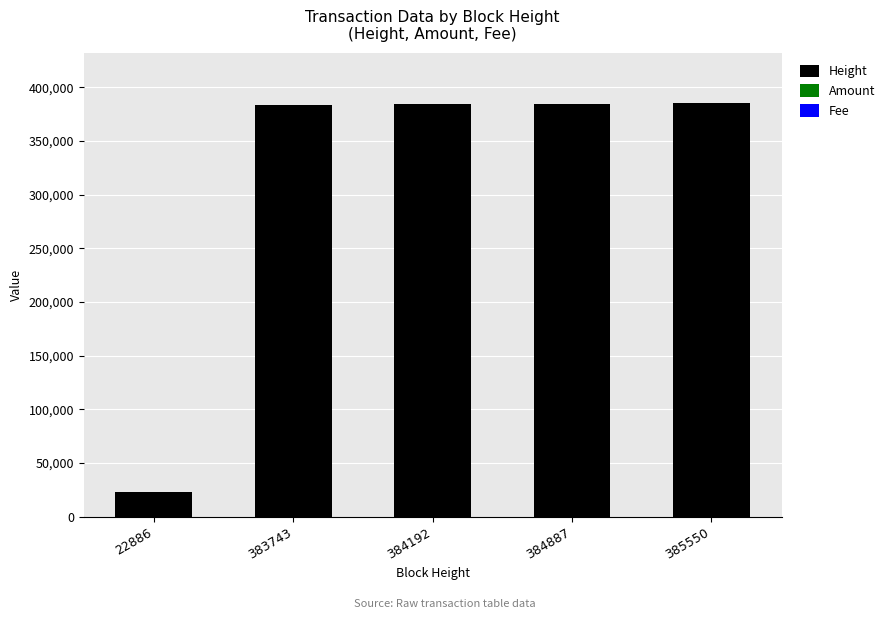

How many series are shown in this chart?

3